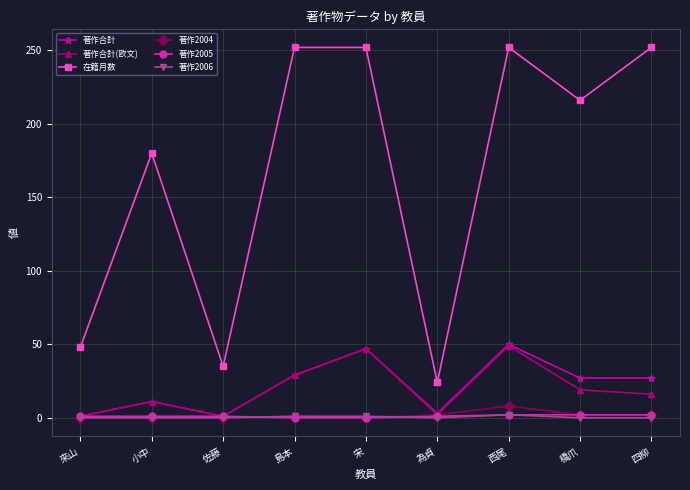

How many data points does each series have?

9